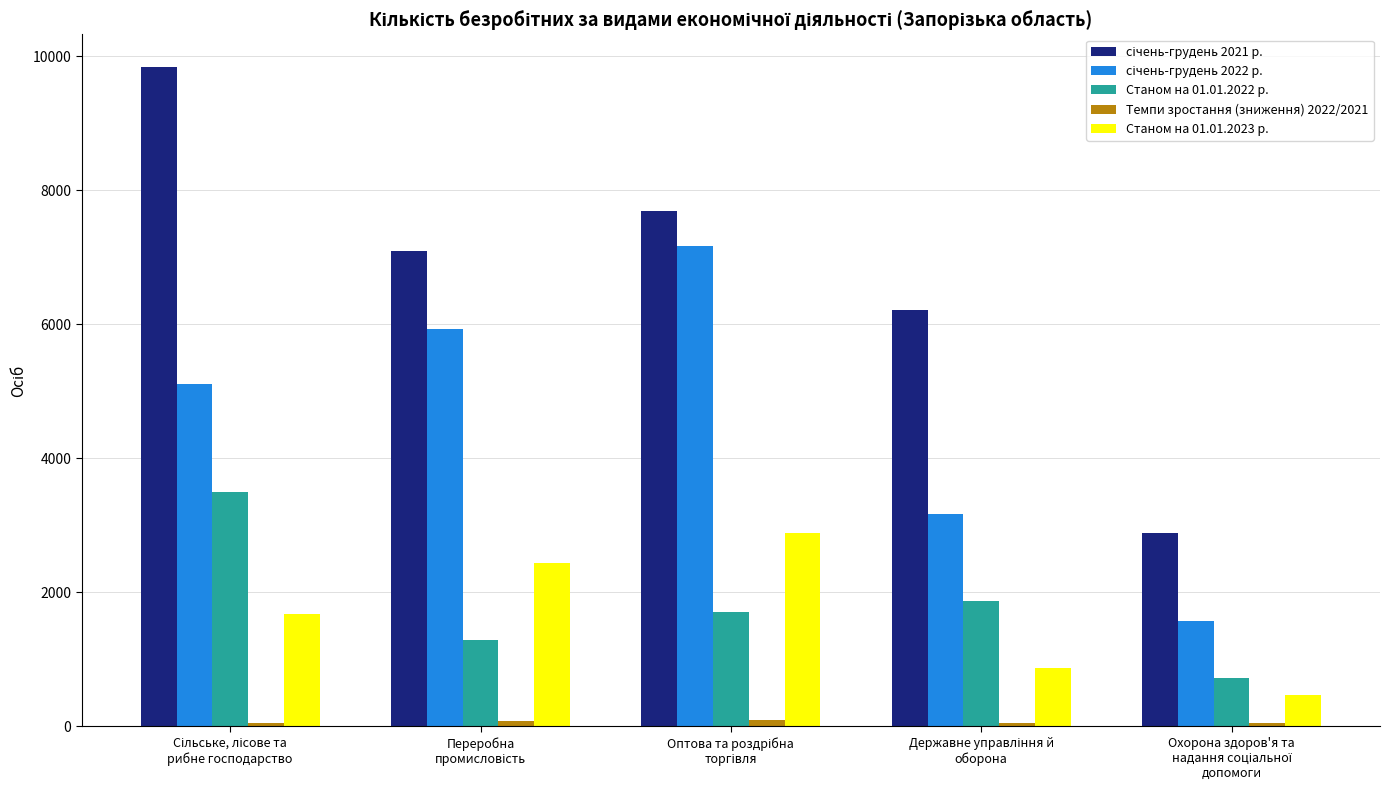

At how many categories does at least one series exceed 579?

5